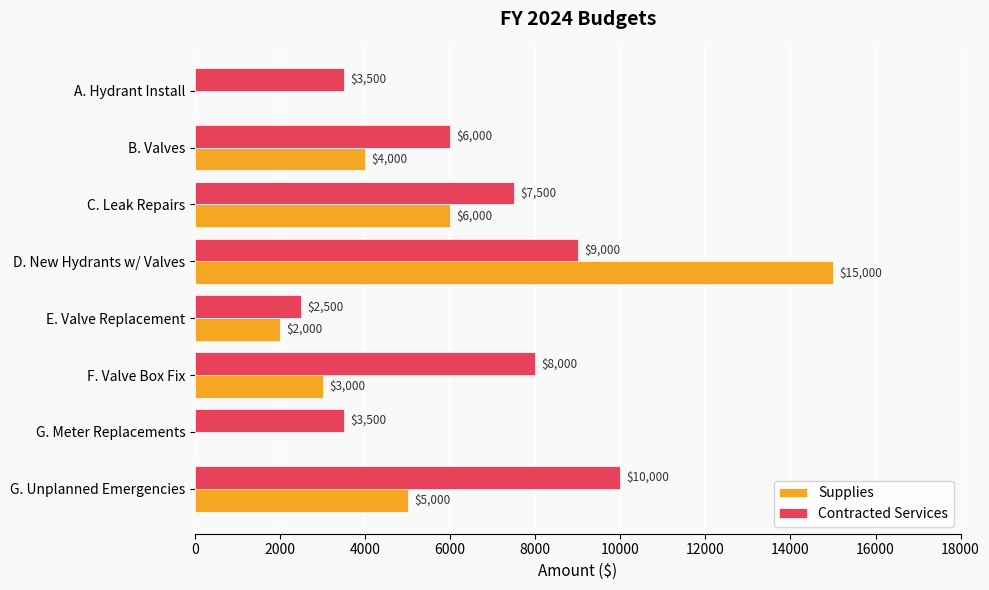

What is the sum of all Contracted Services values?

50000